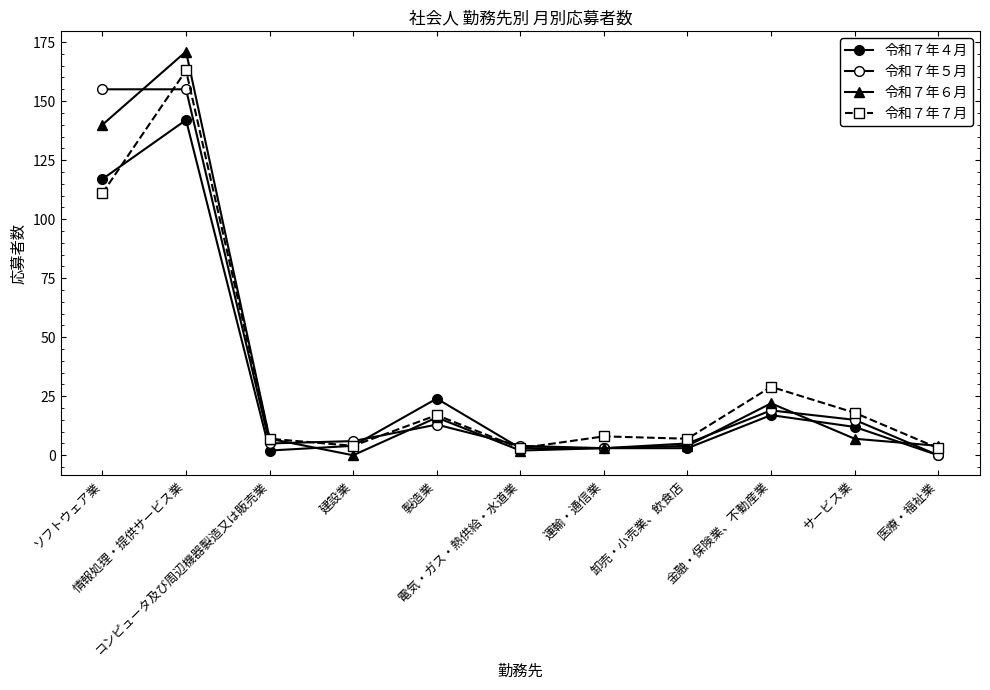

How many values in 令和７年４月 are above zero?

10